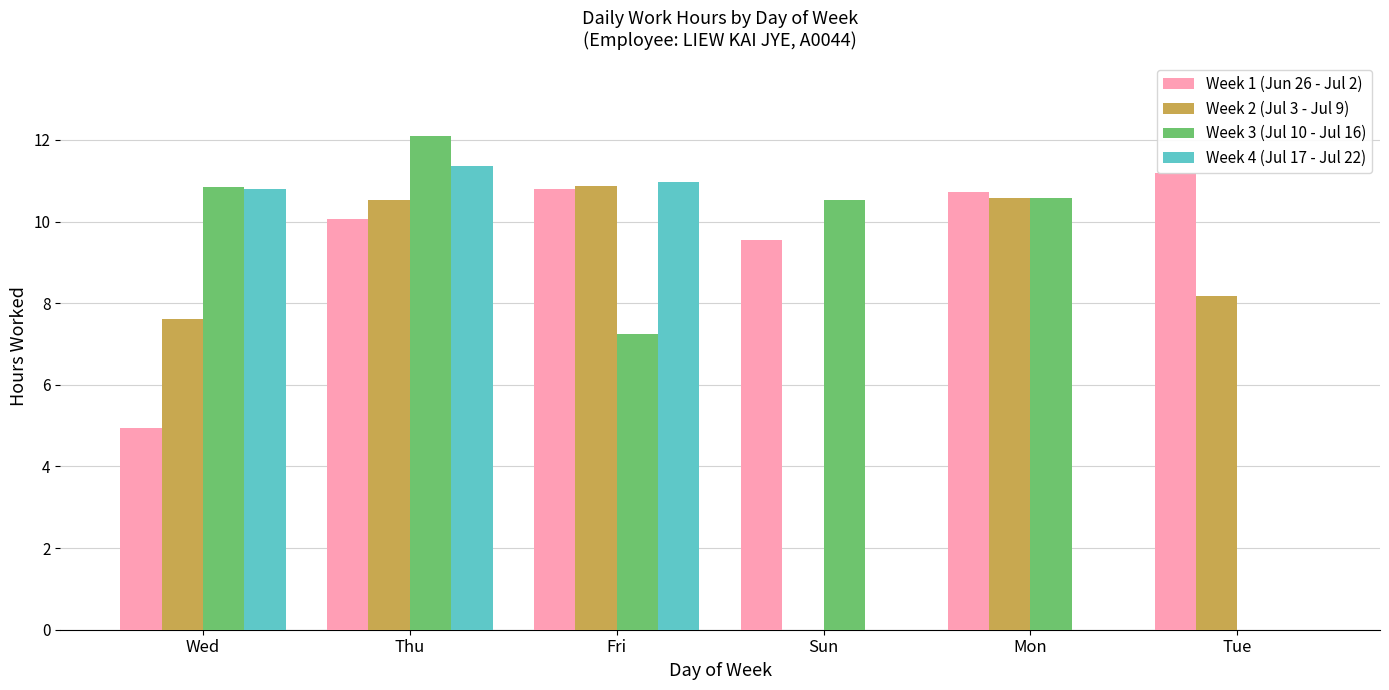

Is the value of Week 3 (Jul 10 - Jul 16) at Mon greater than the value of Week 2 (Jul 3 - Jul 9) at Tue?

Yes